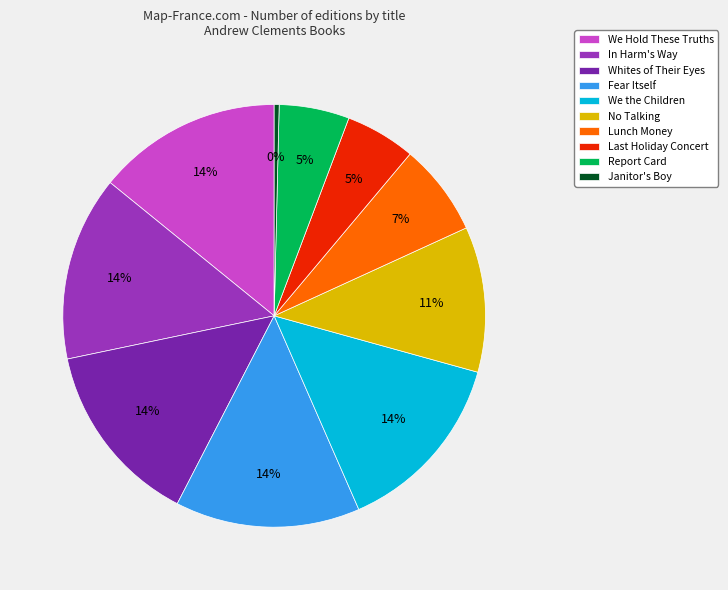

How many segments does this pie chart have?

10